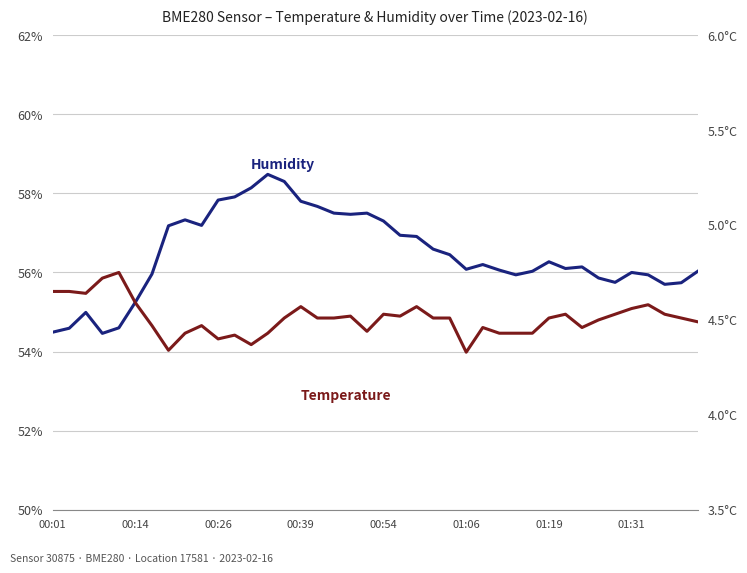

True or false: temperature and humidity cross at least once.

False